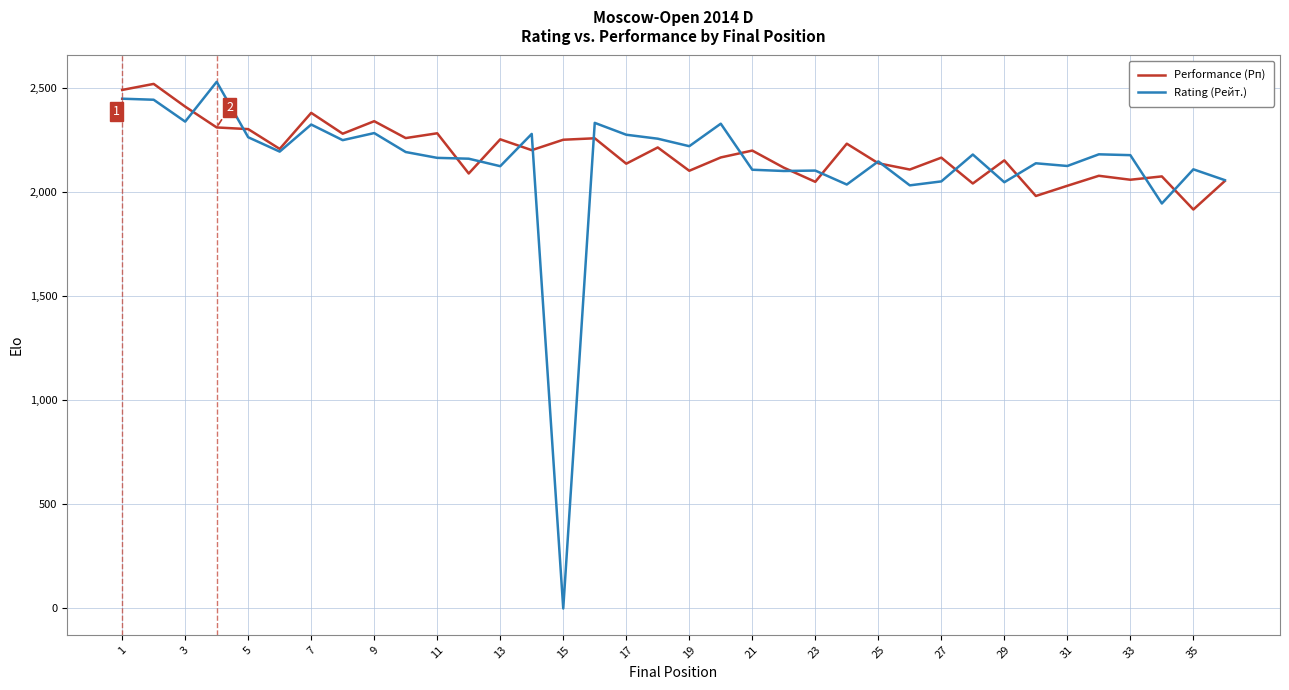

What is the greatest value displayed?

2528